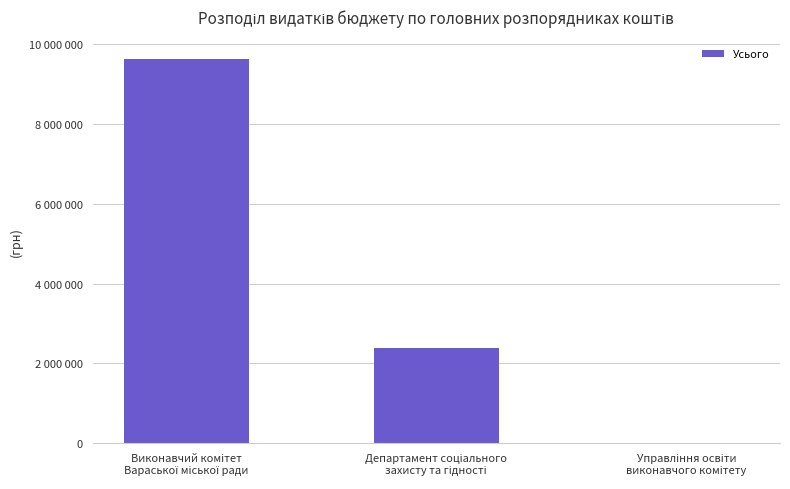

What is the maximum value shown in the chart?

9623000